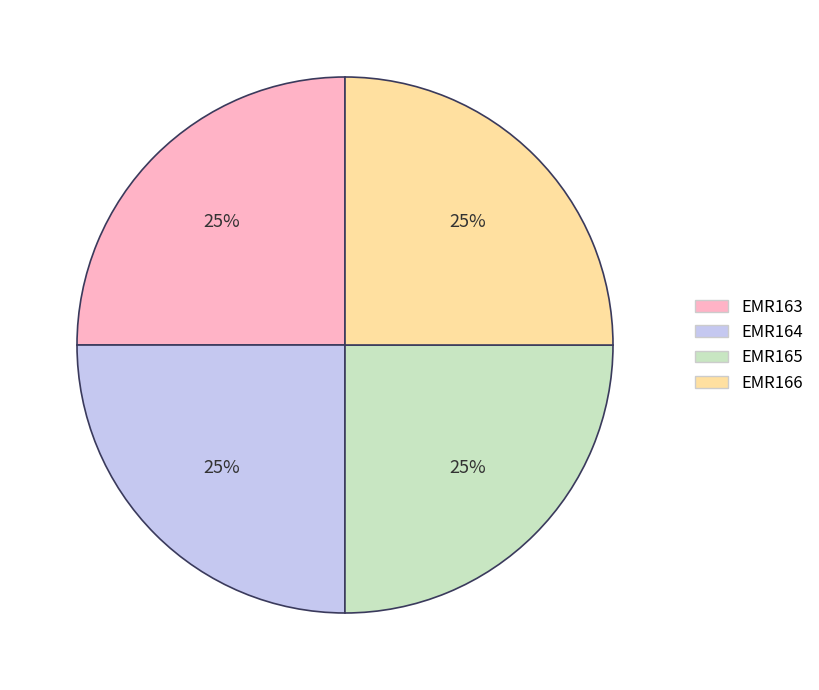

Is there a majority slice in this chart?

No